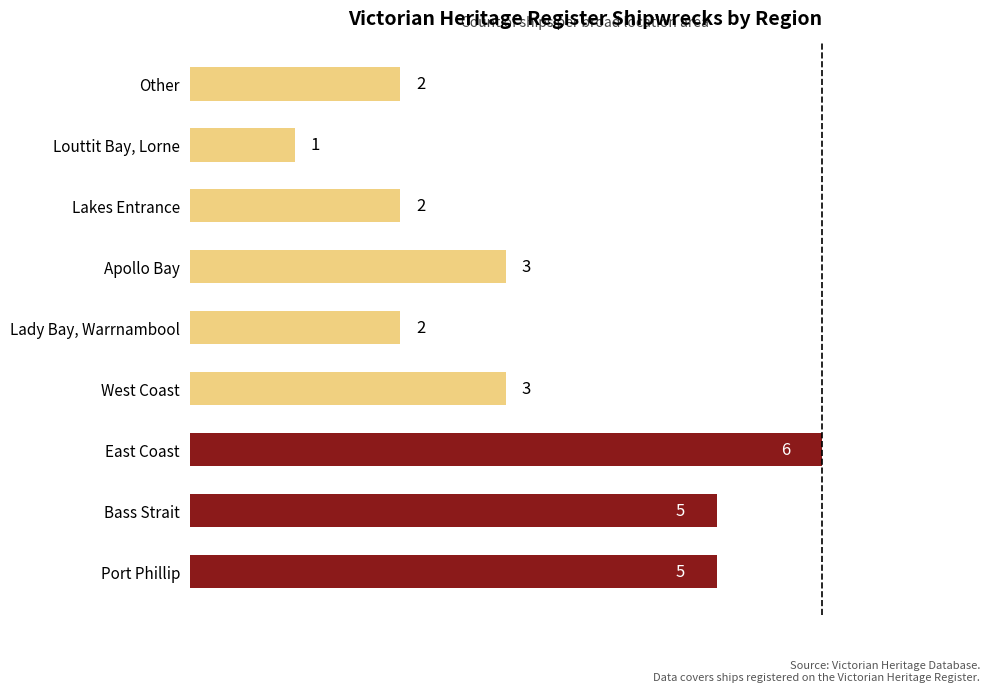

How many series are shown in this chart?

1